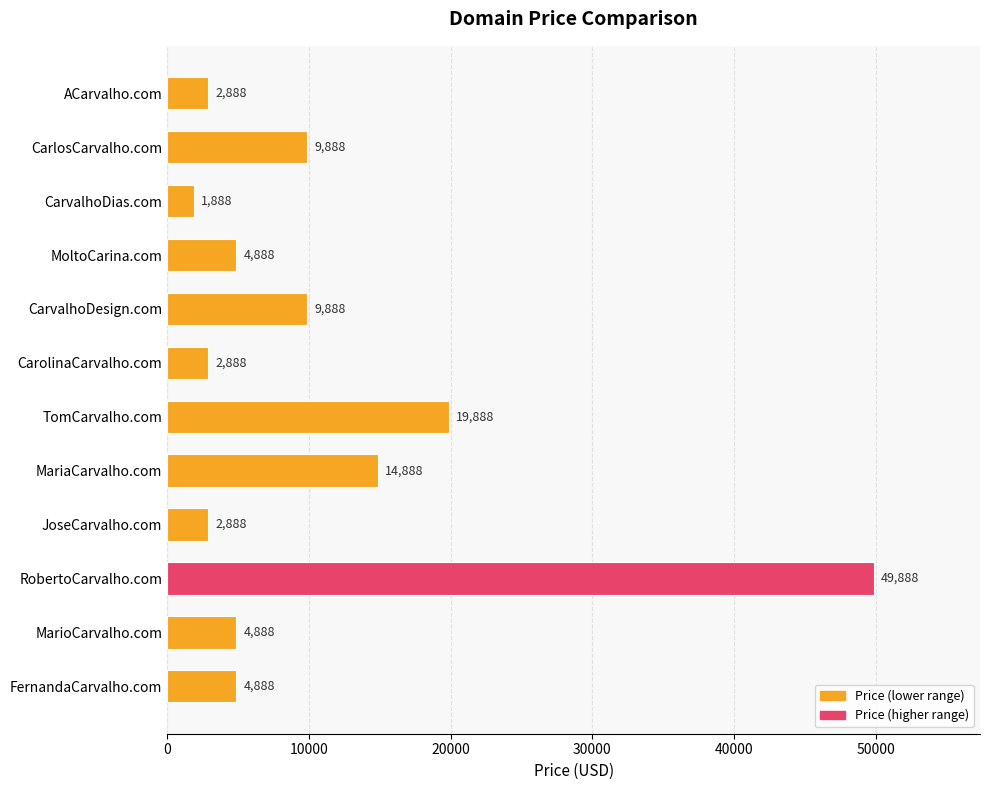

What is the difference between the maximum and second lowest values?

47000